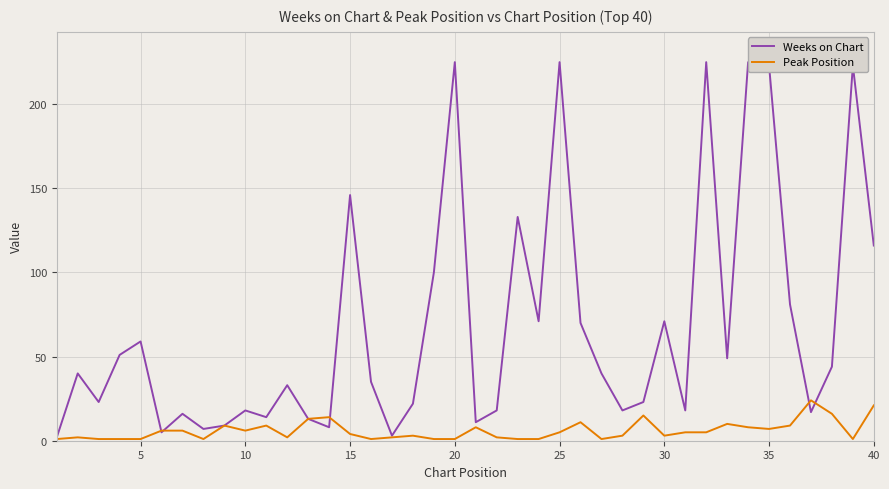

What is the maximum value shown in the chart?

225